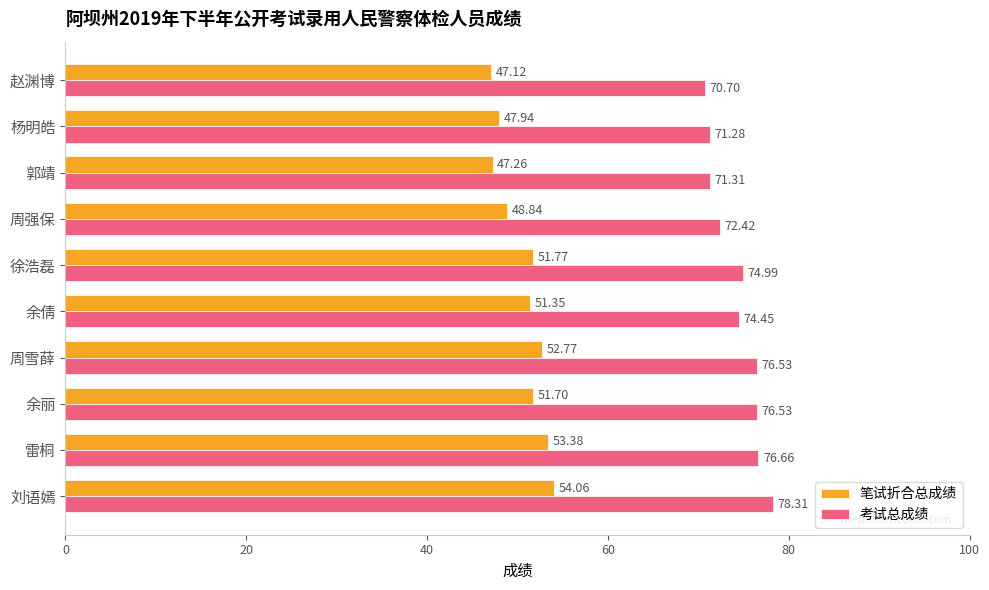

What is the difference between the 笔试折合总成绩 values at 周强保 and 雷桐?

4.5